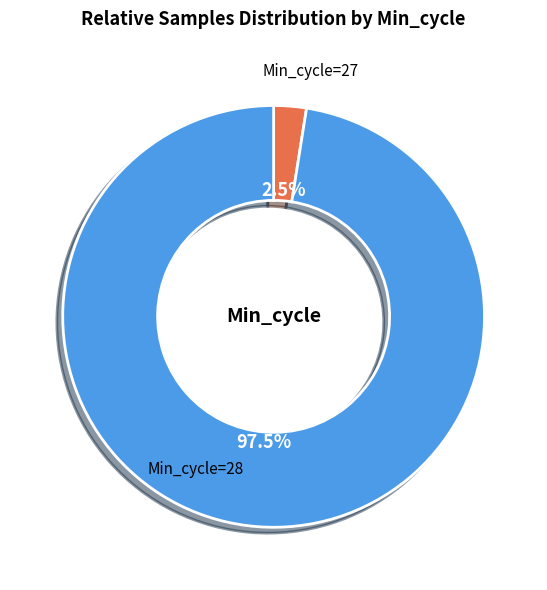

What is the smallest slice in the pie chart?

Min_cycle=27